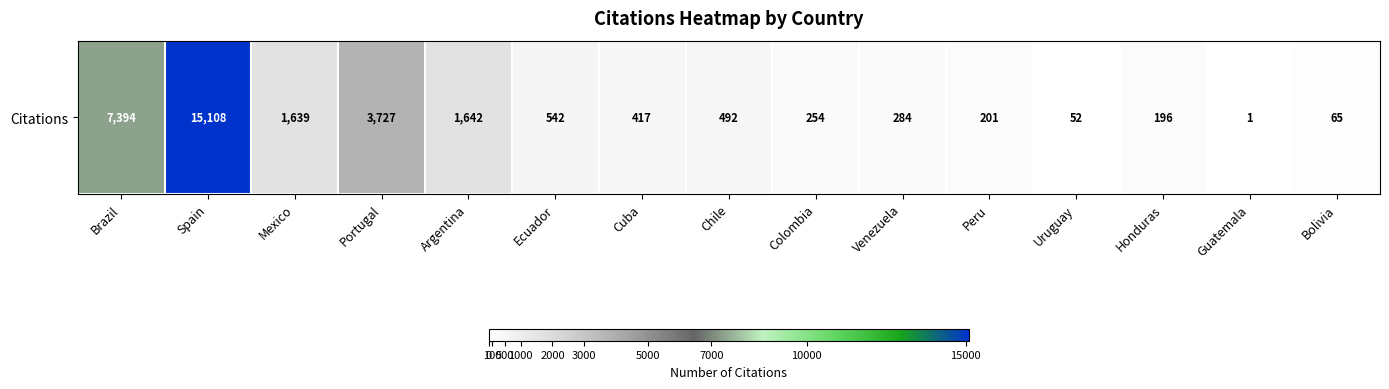

Rank the categories by value from lowest to highest.

Guatemala, Uruguay, Bolivia, Honduras, Peru, Colombia, Venezuela, Cuba, Chile, Ecuador, Mexico, Argentina, Portugal, Brazil, Spain